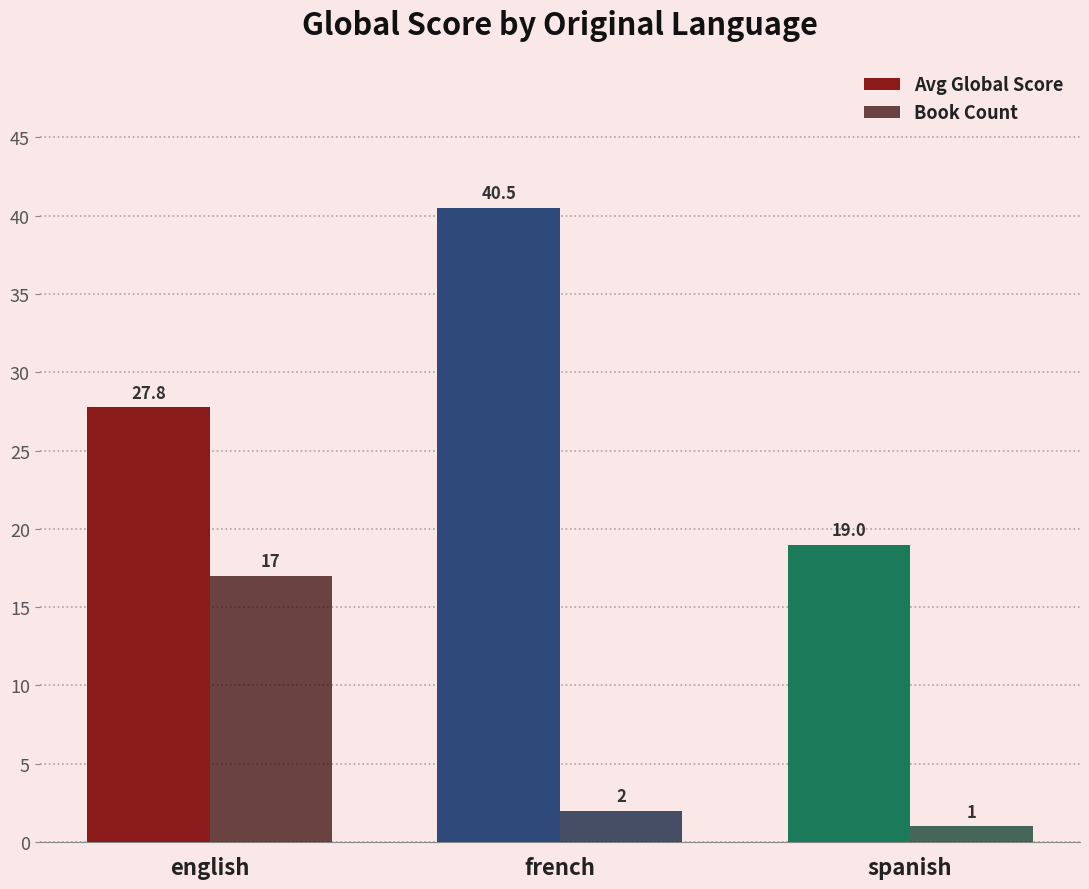

How many values in the Book Count series are below 2?

1